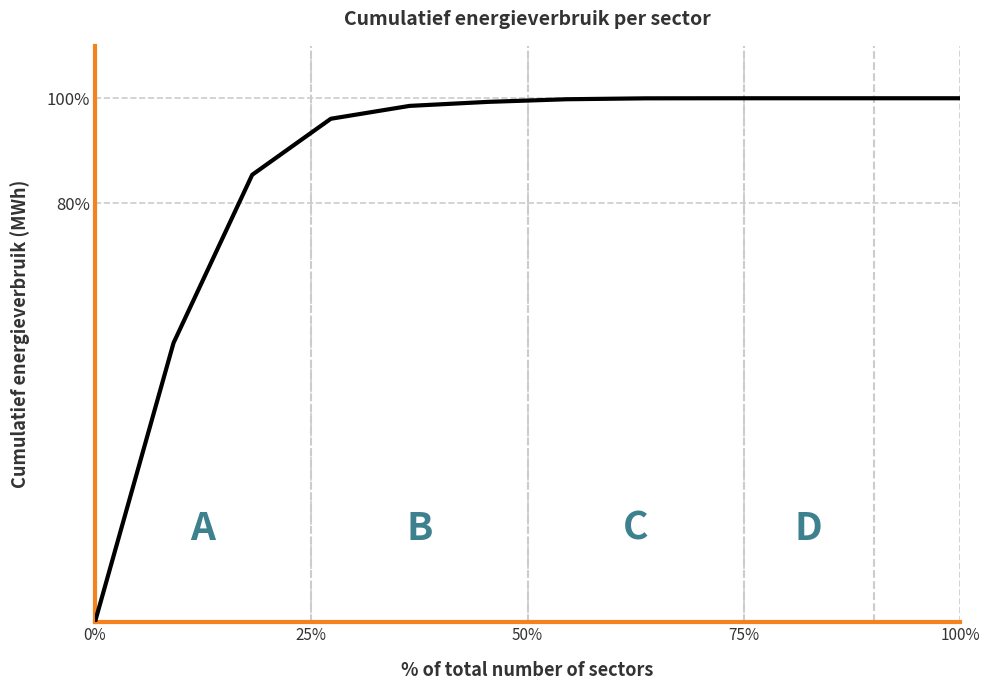

What is the difference between the maximum and minimum values?

100.0